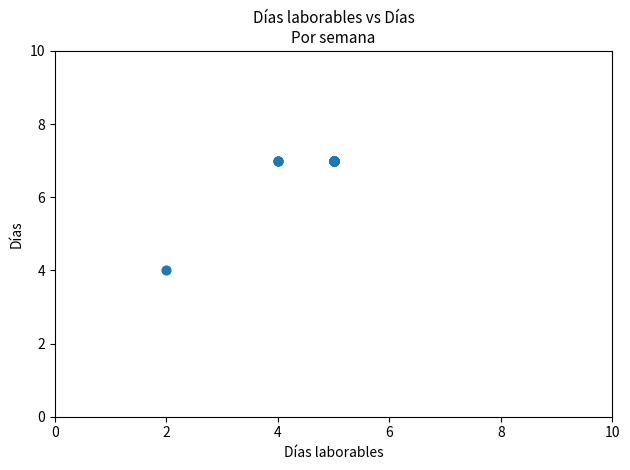

What Y value in the scatter plot is closest to 5?

4